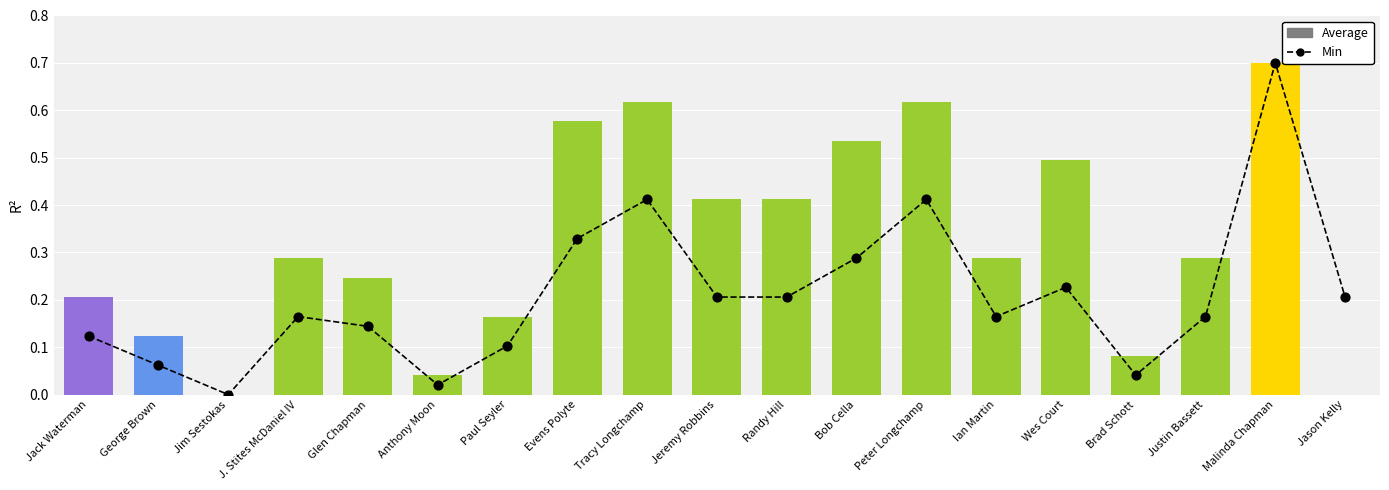

Which series contains the highest Y value?

Min